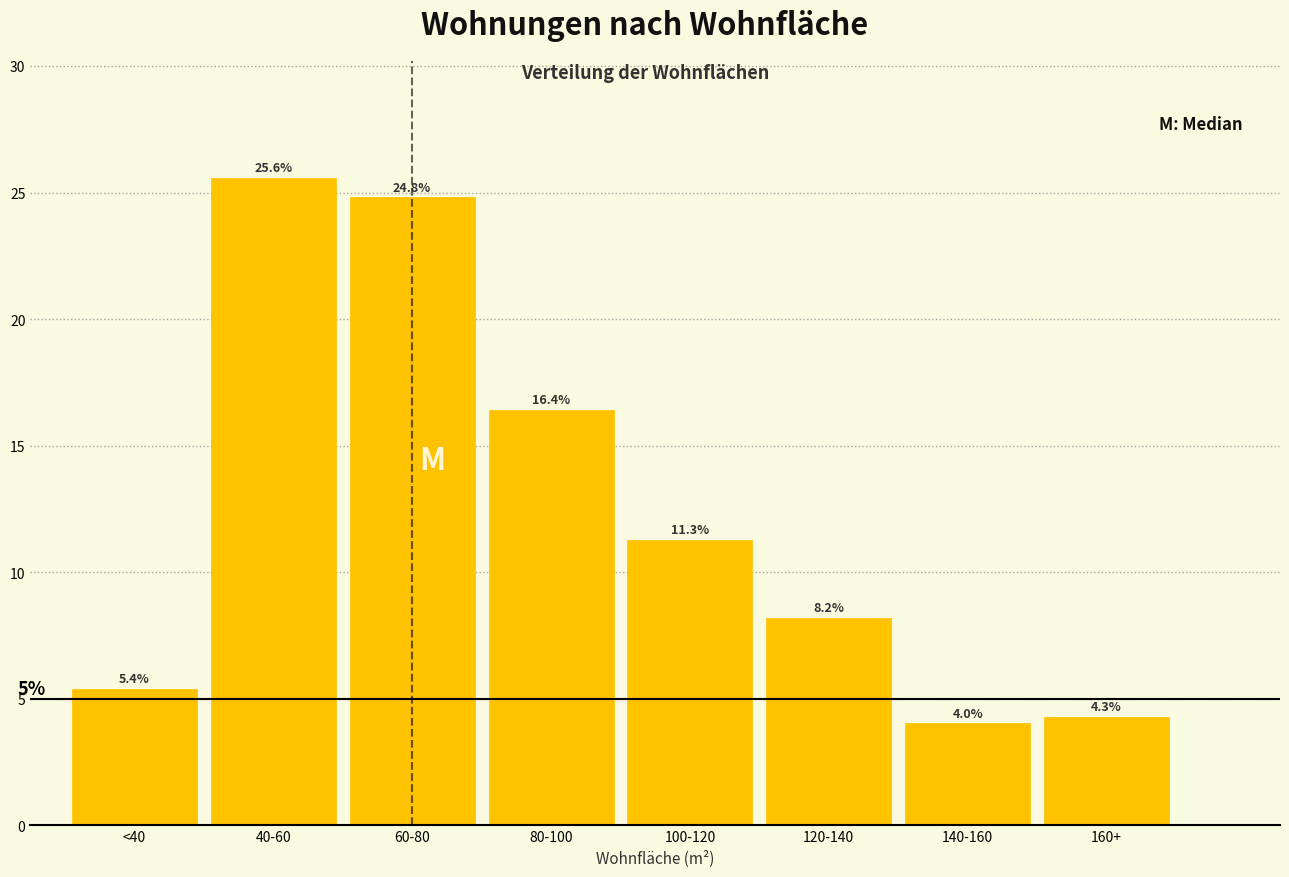

Reading right to left, list all the values displayed in this chart.

160+=4.3	140-160=4.0	120-140=8.2	100-120=11.3	80-100=16.4	60-80=24.8	40-60=25.6	<40=5.4